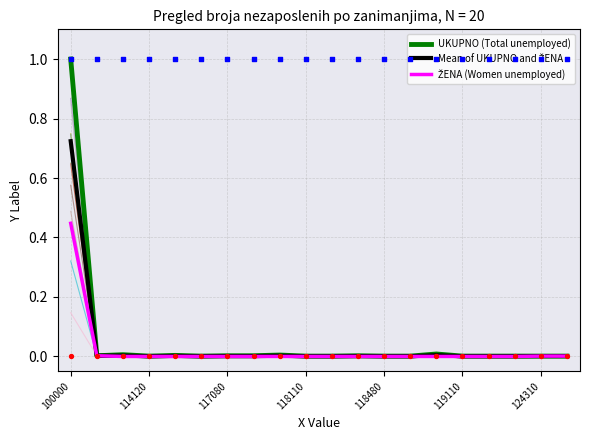

Which series reaches the maximum Y coordinate?

UKUPNO (Total unemployed)